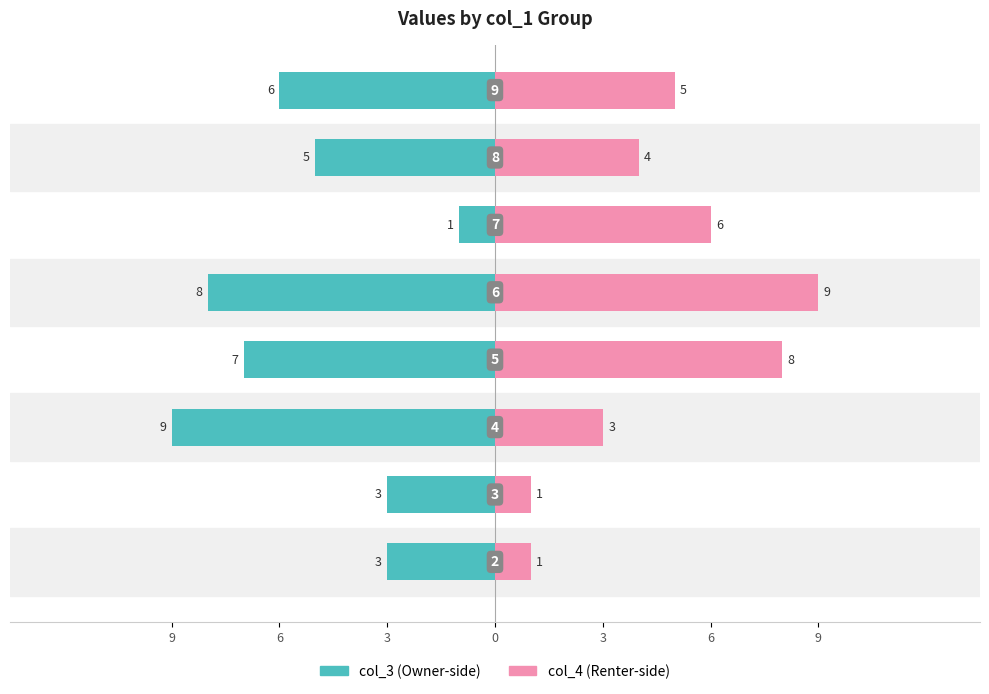

The value of col_4 at 6 is 10. True or false?

False